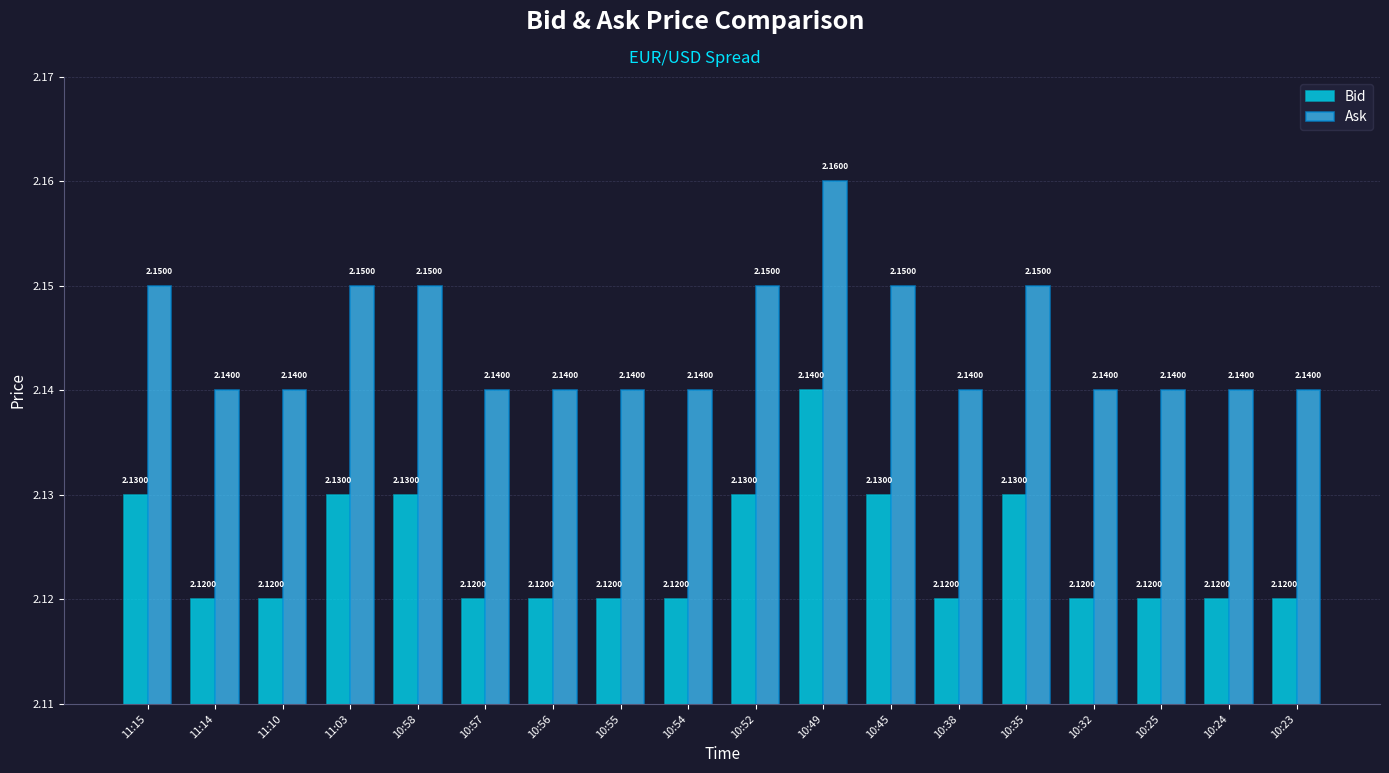

At how many categories does at least one series exceed 2?

18